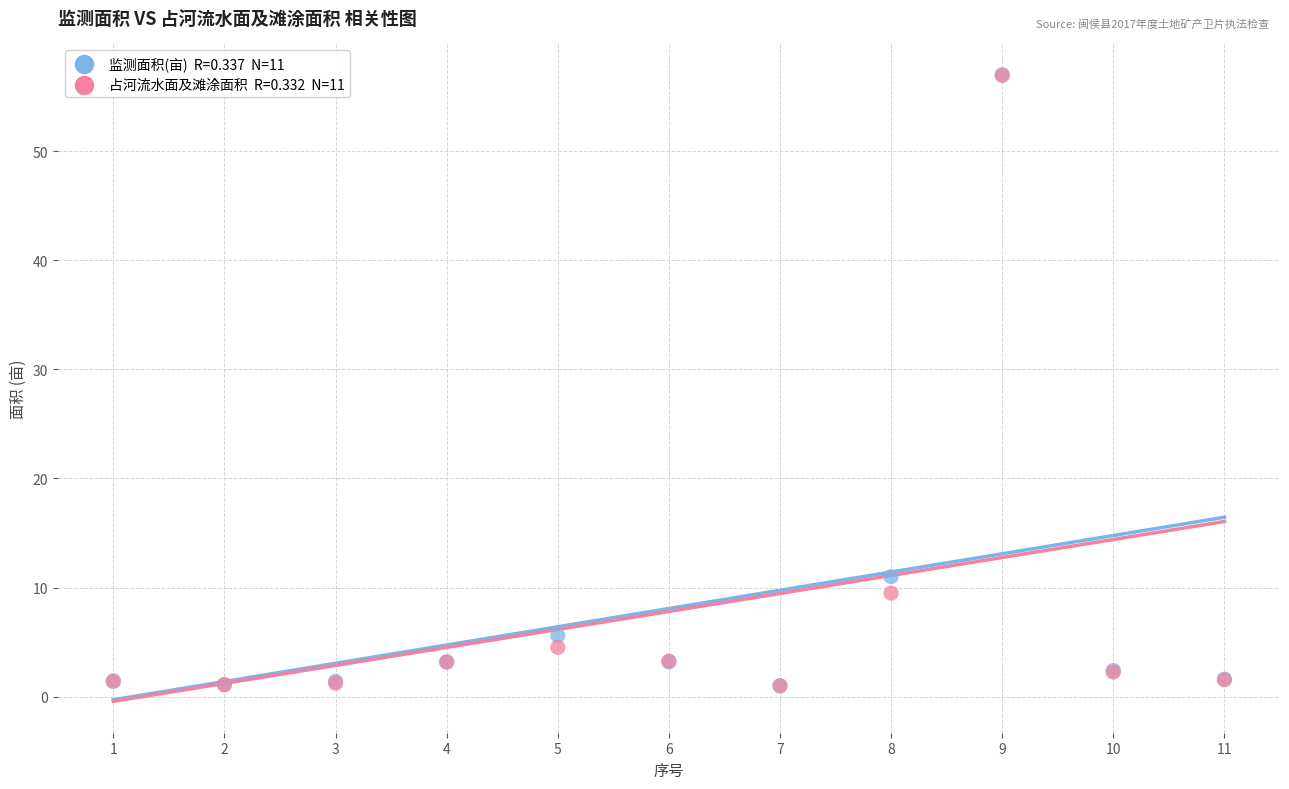

Across all series, what Y value is closest to 28?

11.0